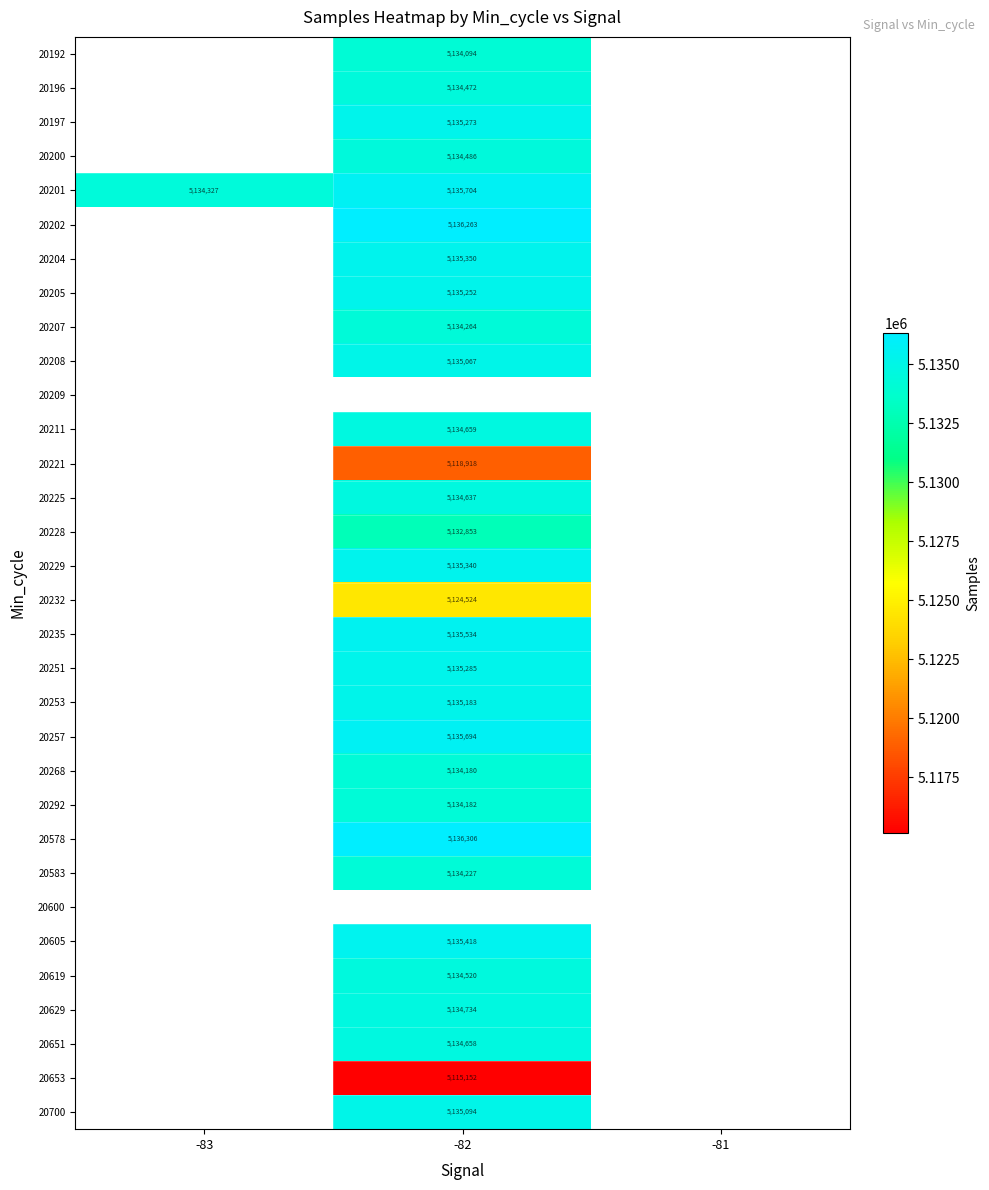

The 20235 series shows 7039319 at -82. True or false?

False